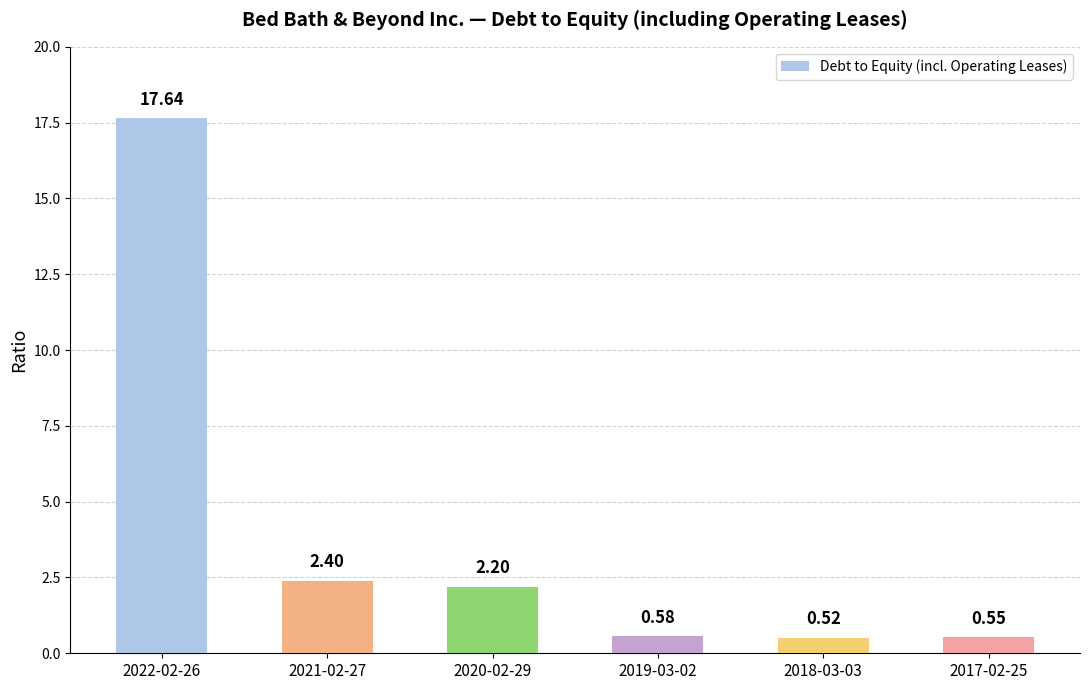

How many values are below 2?

3